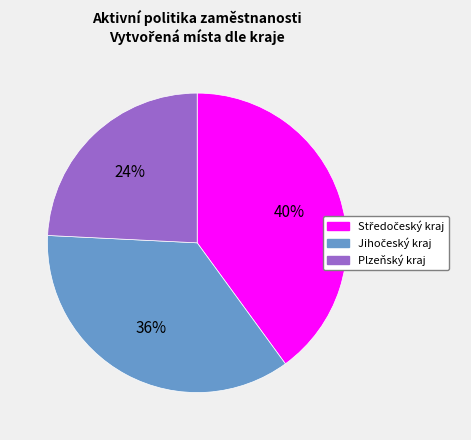

Is it true that Plzeňský kraj is 24% of the pie?

True